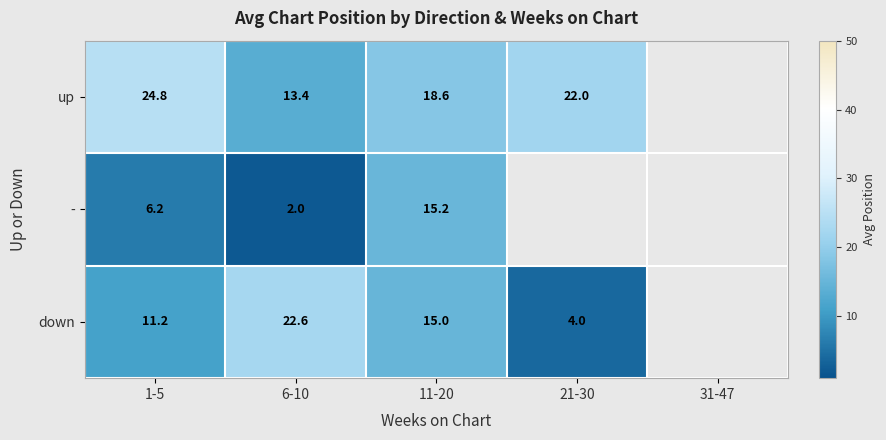

True or false: up has a value of 24.8 at 1-5.

True